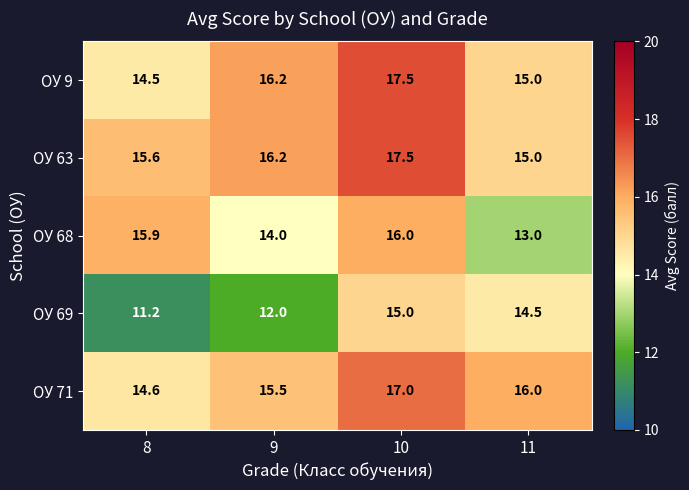

Which series has the largest total across all categories?

ОУ 63